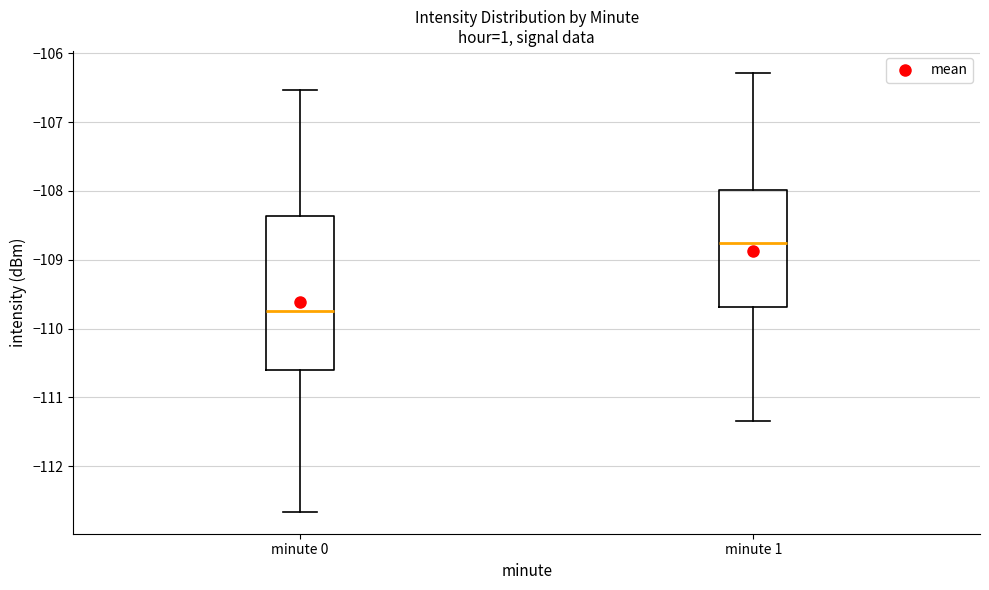

Reading left to right, transcribe this box plot: for each box, give where its median line is, the range the box spans, and where its two whiskers end, as read against the y-axis. The values are not printed on the chart, so give them approximately, as read against the axis.

minute 0: median -109.8, box -110.6 to -108.4, whiskers -112.7 to -106.5
minute 1: median -108.8, box -109.7 to -108.0, whiskers -111.3 to -106.3